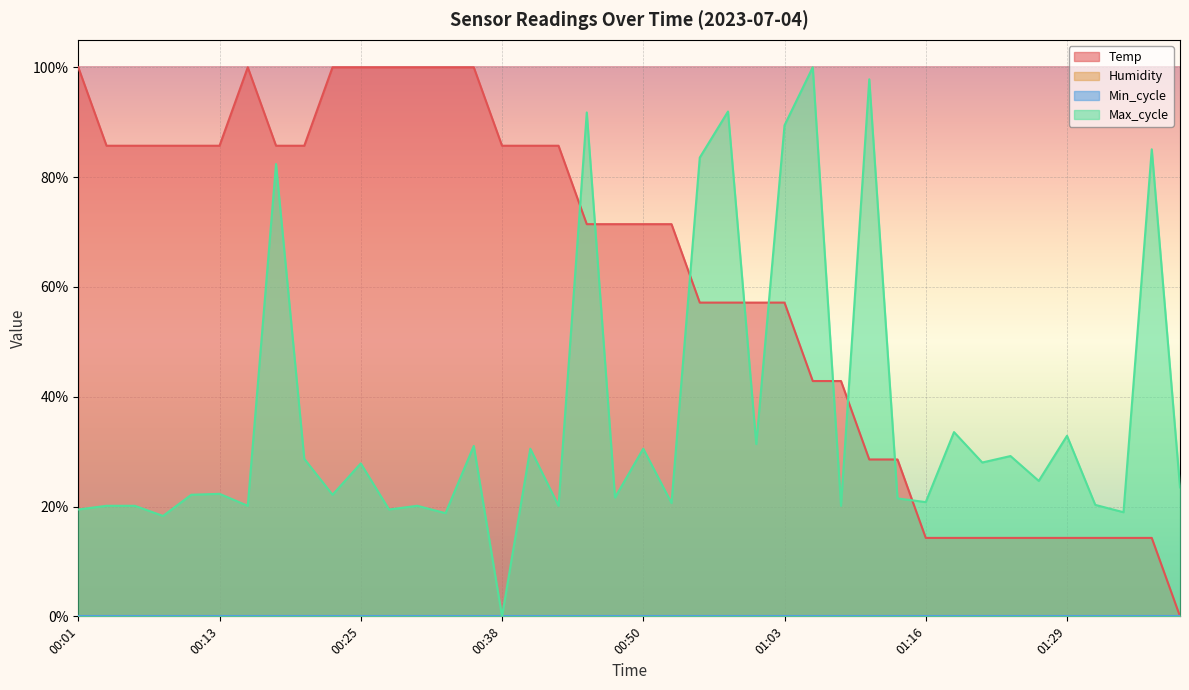

What is the difference between the Max_cycle values at 01:18 and 01:05?

66.4